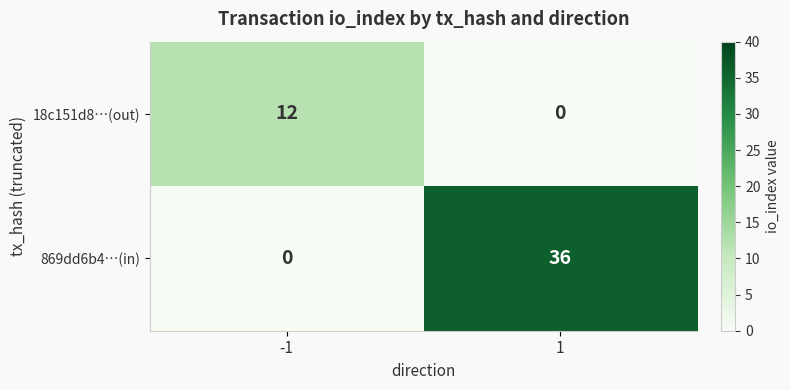

Rank the series by their maximum value, from lowest to highest.

18c151d8…(out), 869dd6b4…(in)